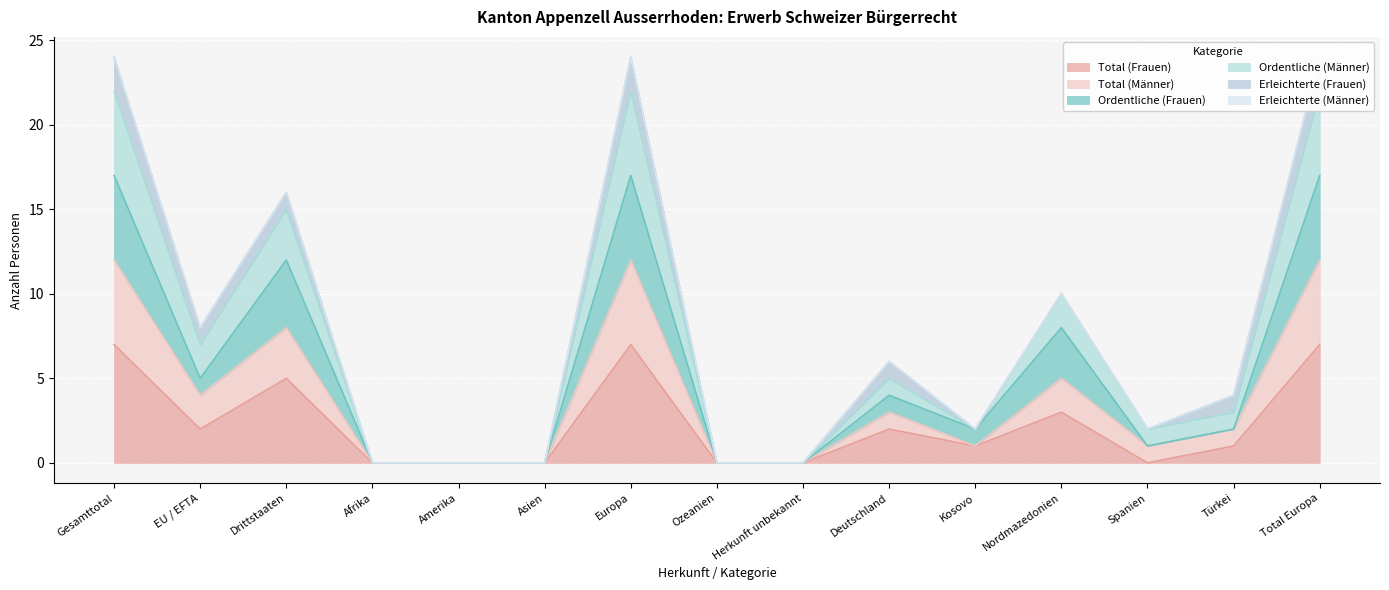

In Total (Männer), how many points are lower than both neighbors (excluding endpoints)?

3